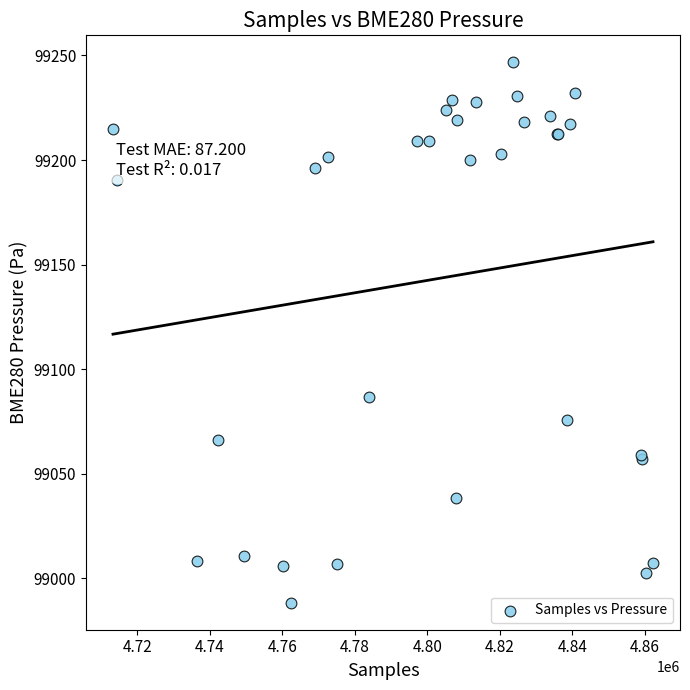

What Y value in the scatter plot is closest to 99117?

99086.8